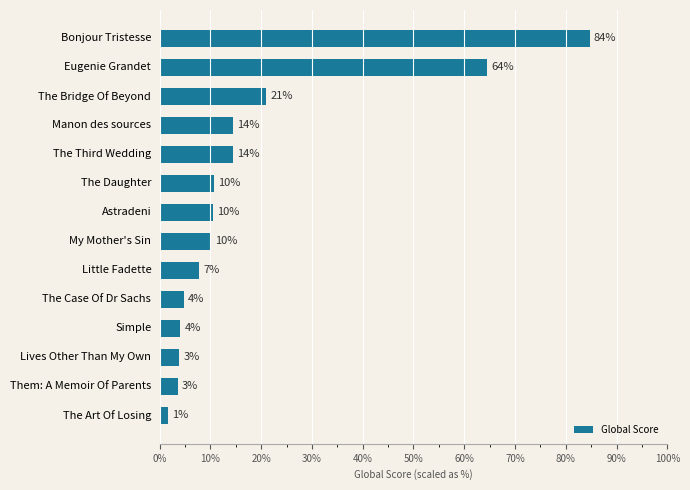

Are the bars horizontal?

Yes